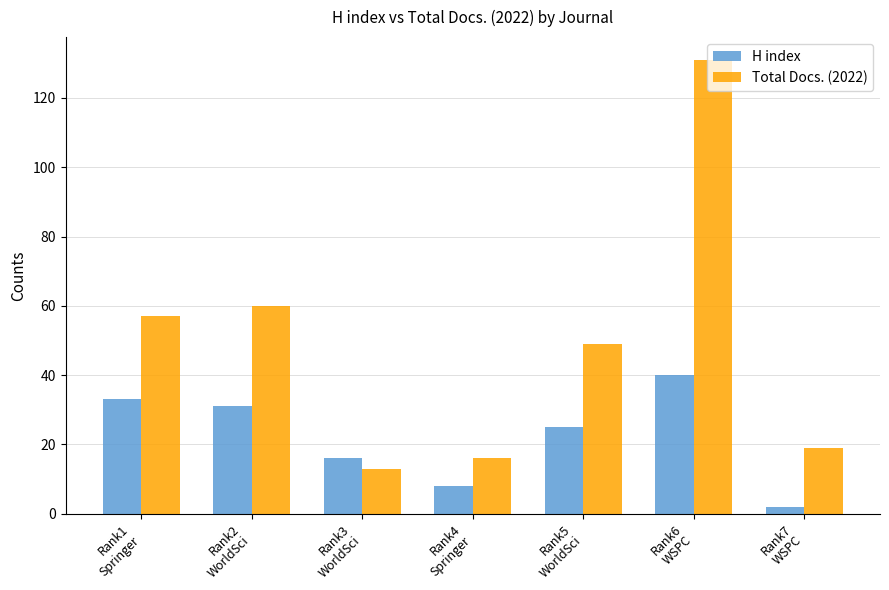

Count the number of categories in the chart.

7